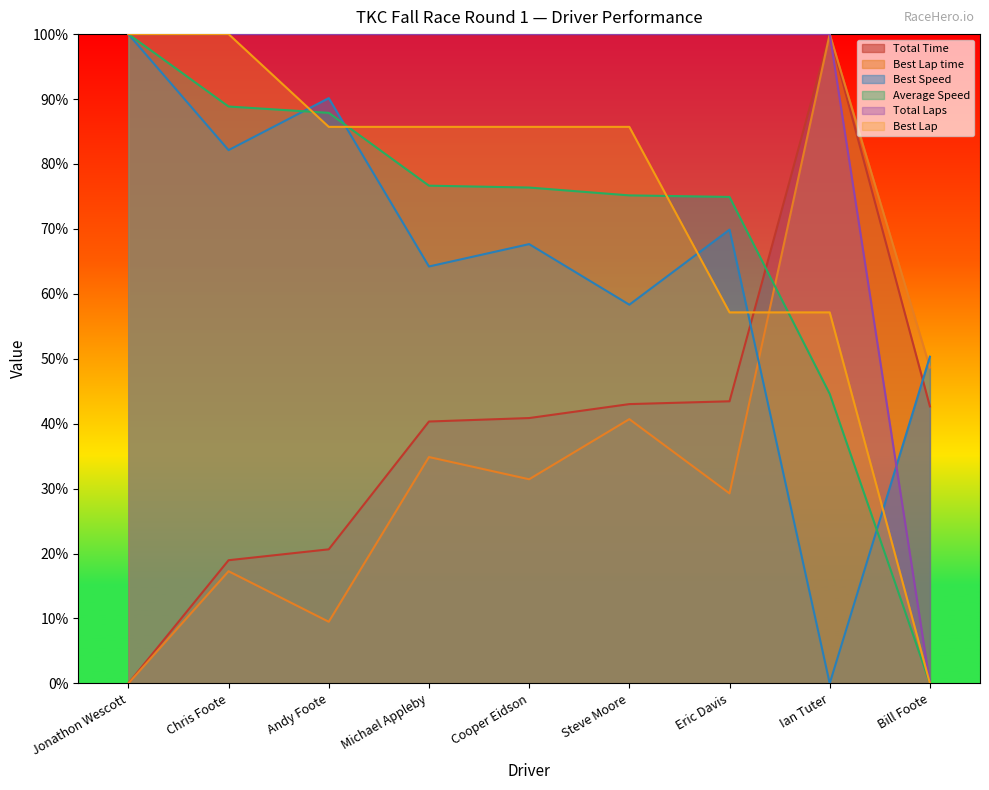

In Best Lap time, how many points are higher than both neighbors (excluding endpoints)?

4